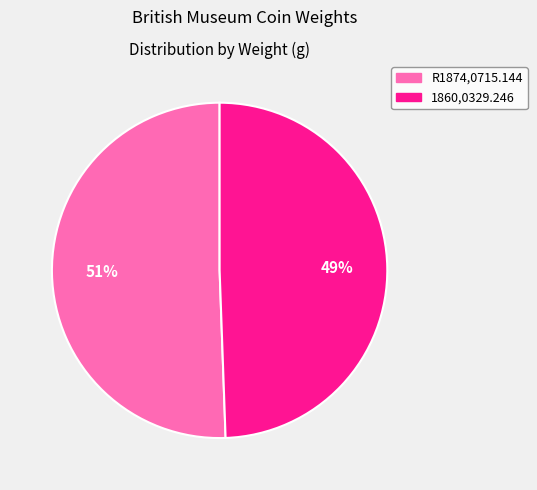

Approximately how many times larger is the value at 1860,0329.246 compared to R1874,0715.144?

1.0